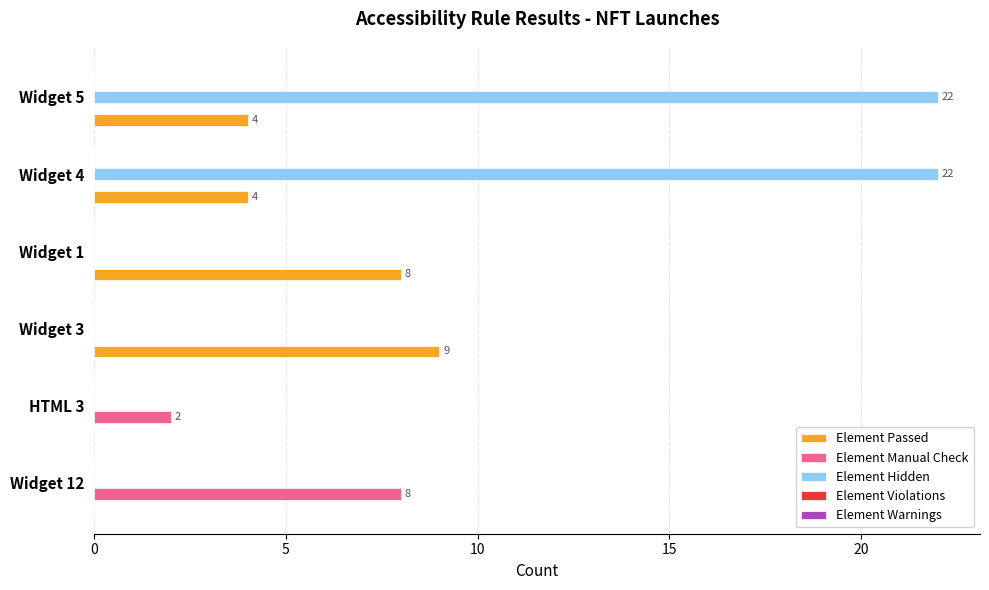

What is the maximum value for Element Hidden?

22